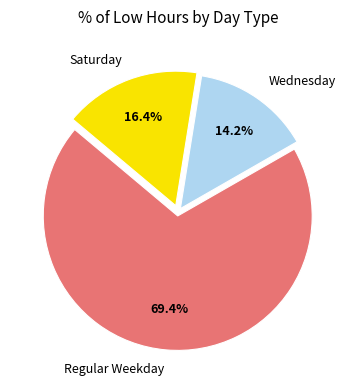

How many segments does this pie chart have?

3